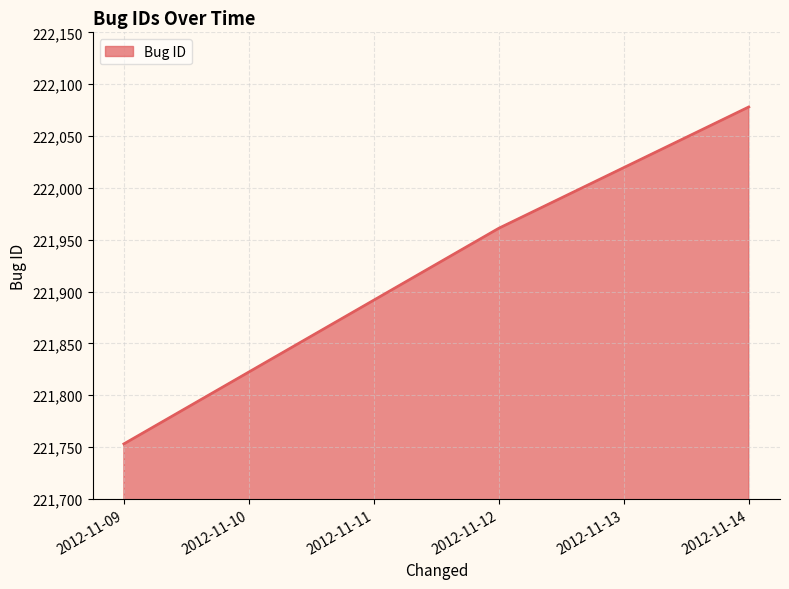

Is it true that the value at 2012-11-09 is 221753?

True